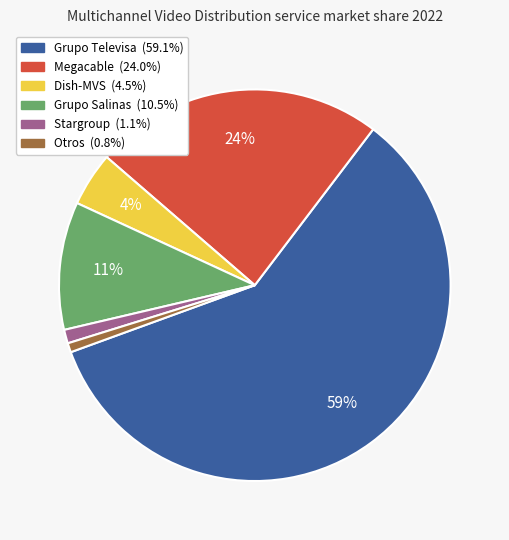

What percentage is the Grupo Salinas slice, to the nearest percent?

11%